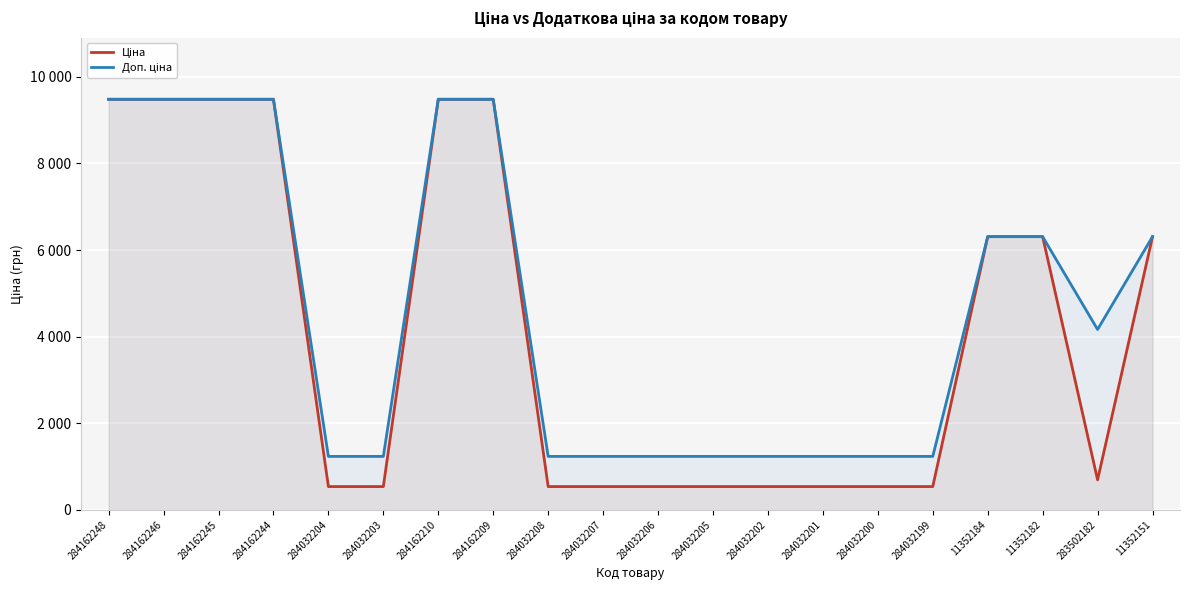

The value of Ціна at 284162246 is 14357.2. True or false?

False